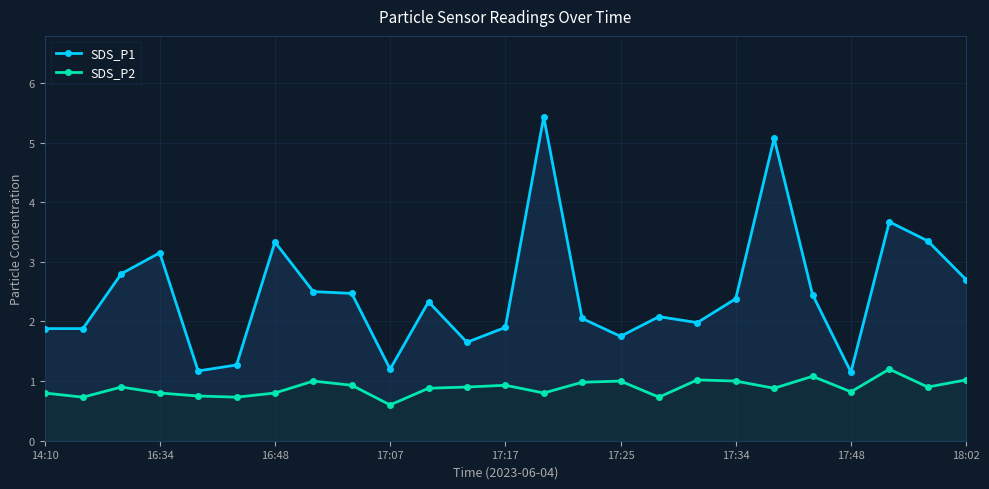

True or false: SDS_P2 and SDS_P1 intersect in this chart.

False